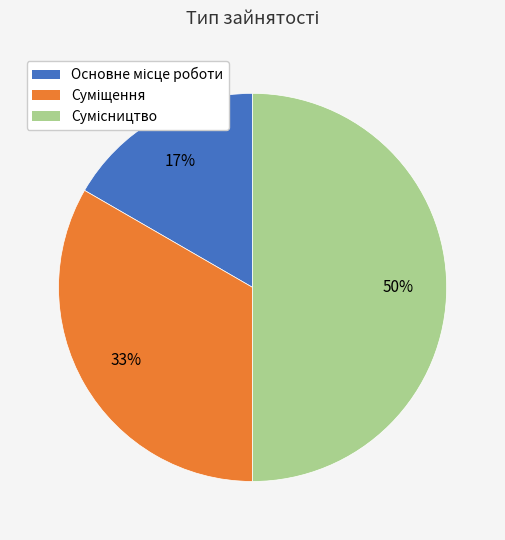

To the nearest percent, what is the average slice percentage?

33%